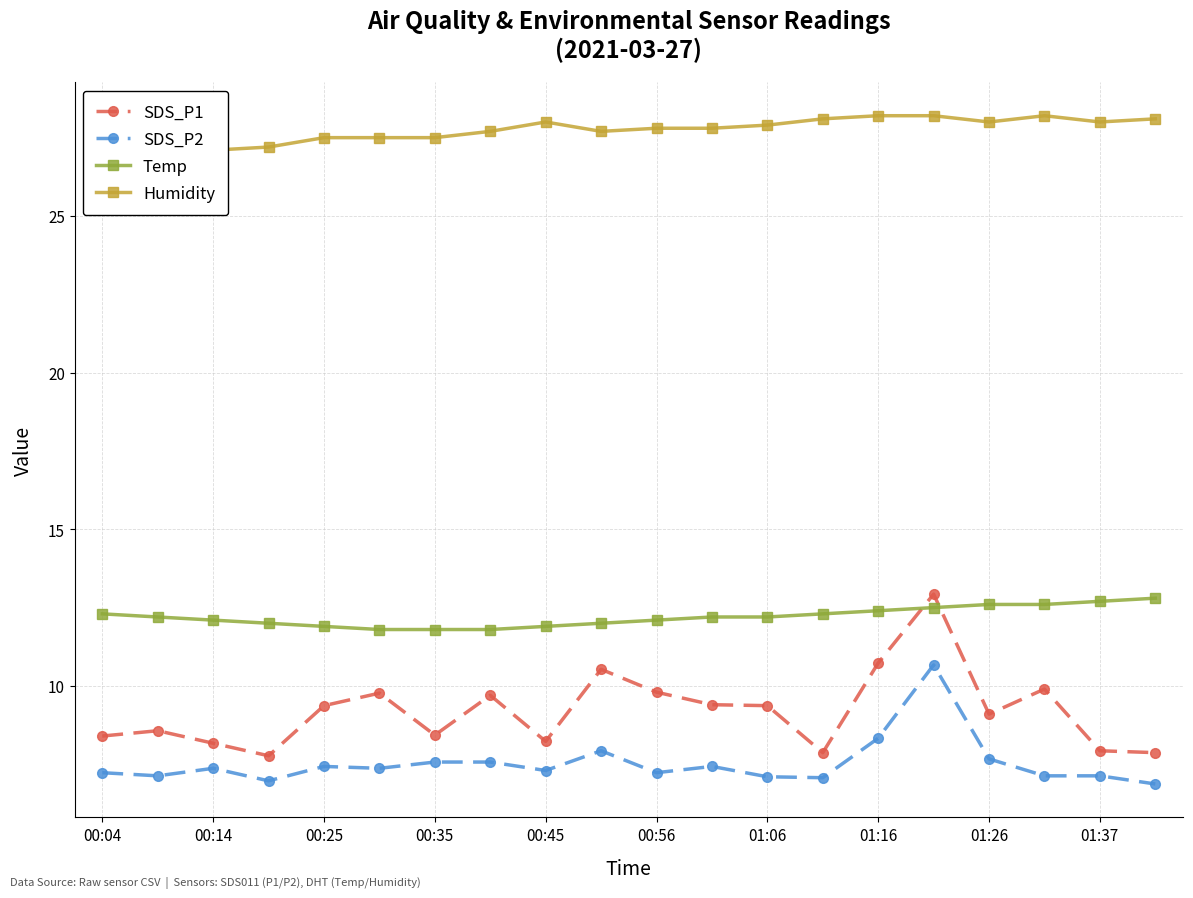

What is the minimum value for SDS_P2?

6.9